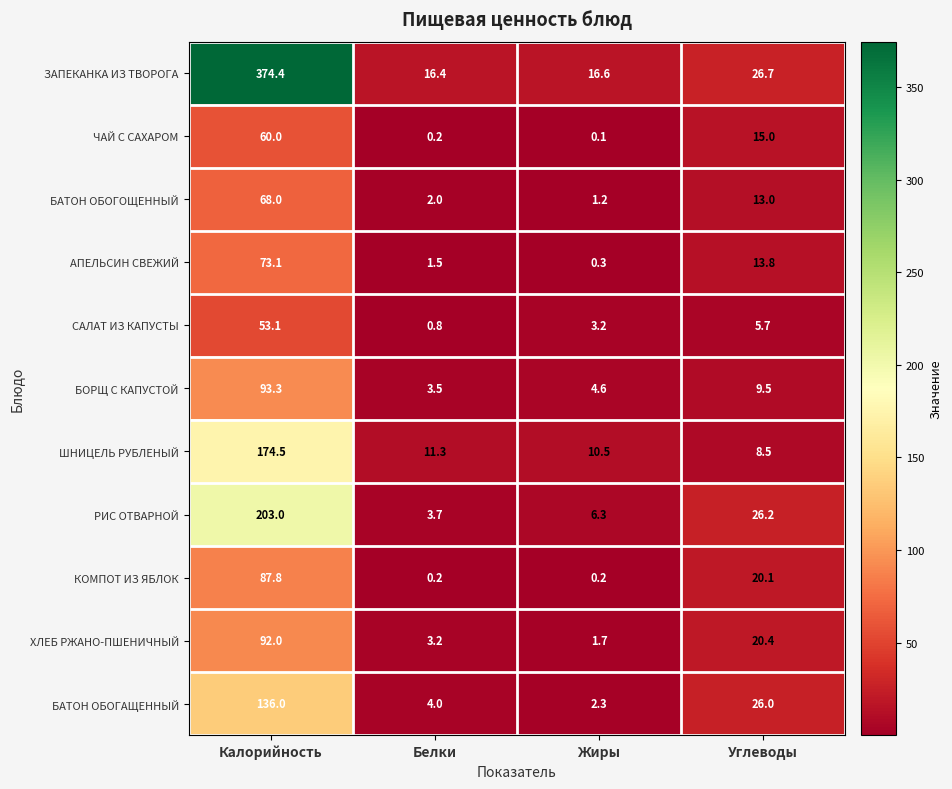

At which category is the sum across all series the highest?

Калорийность